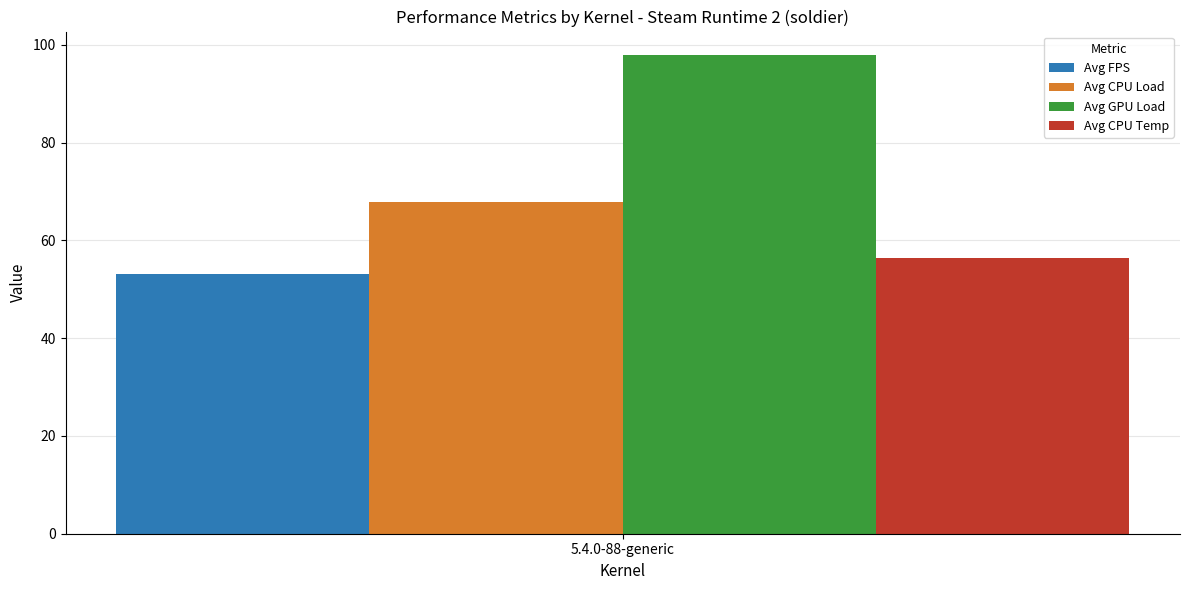

What is the highest value of the Avg CPU Temp series?

56.4